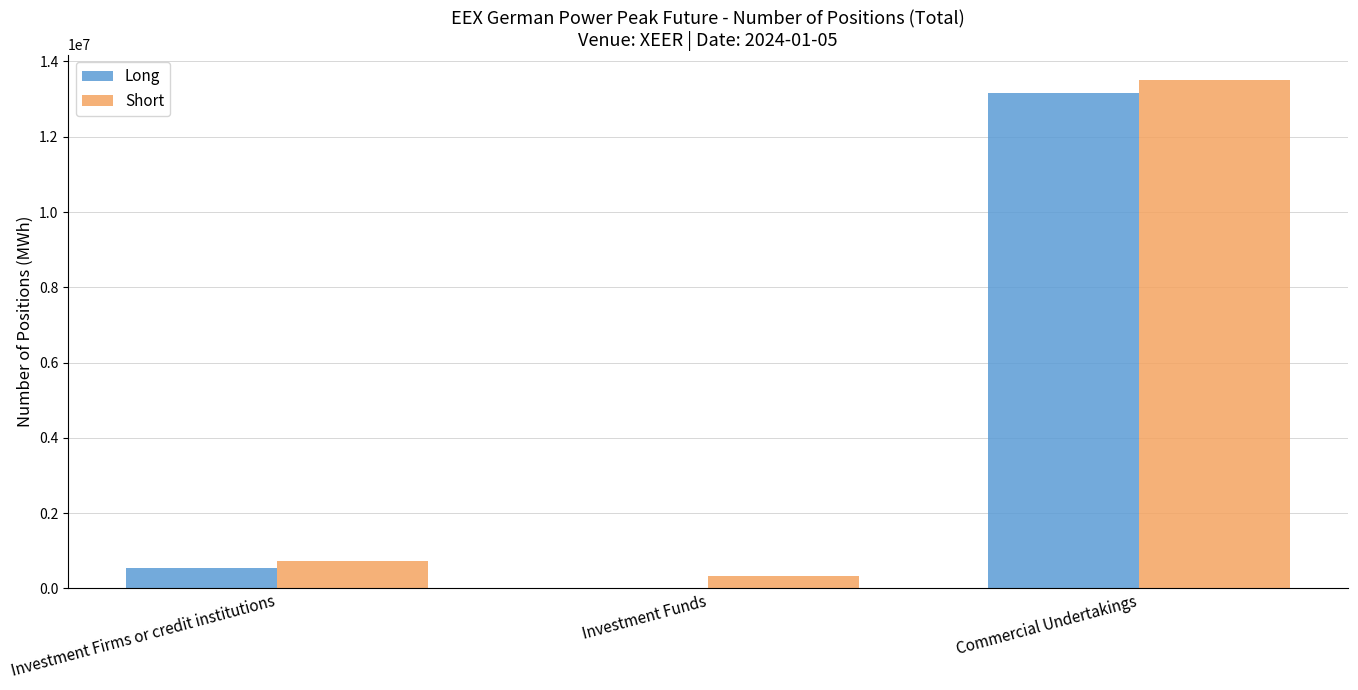

Where is Short nearest to the value 6919440?

Investment Firms or credit institutions